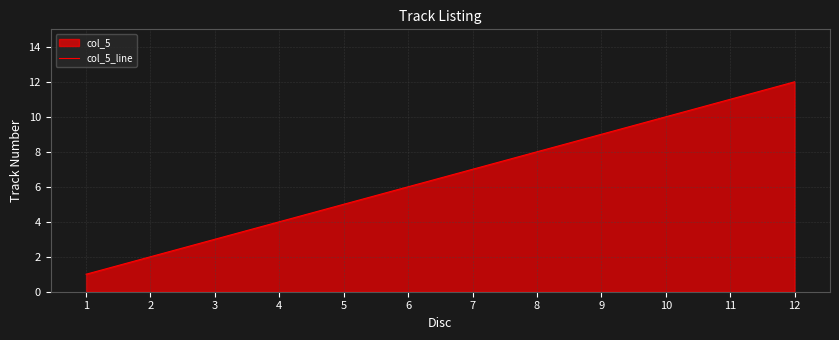

Rank the categories by value from highest to lowest.

12, 11, 10, 9, 8, 7, 6, 5, 4, 3, 2, 1